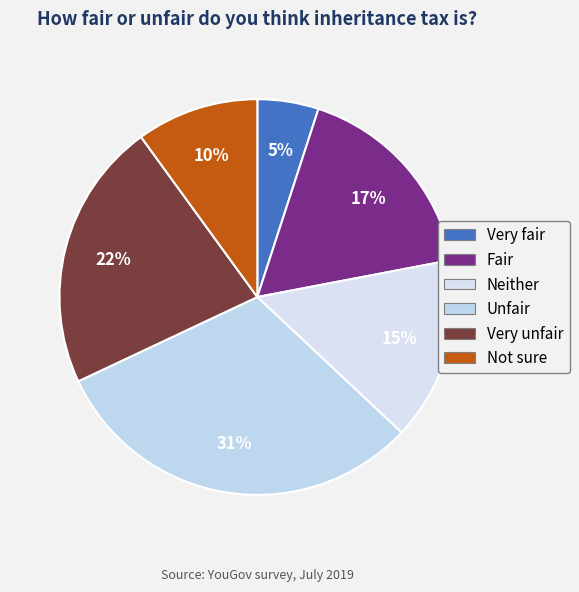

What percentage is the Not sure slice, to the nearest percent?

10%